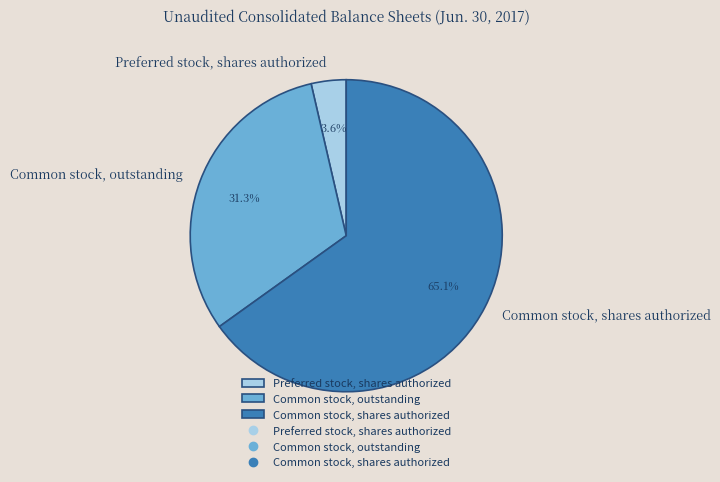

To the nearest percent, what is the combined percentage of Common stock, shares authorized and Preferred stock, shares authorized?

69%